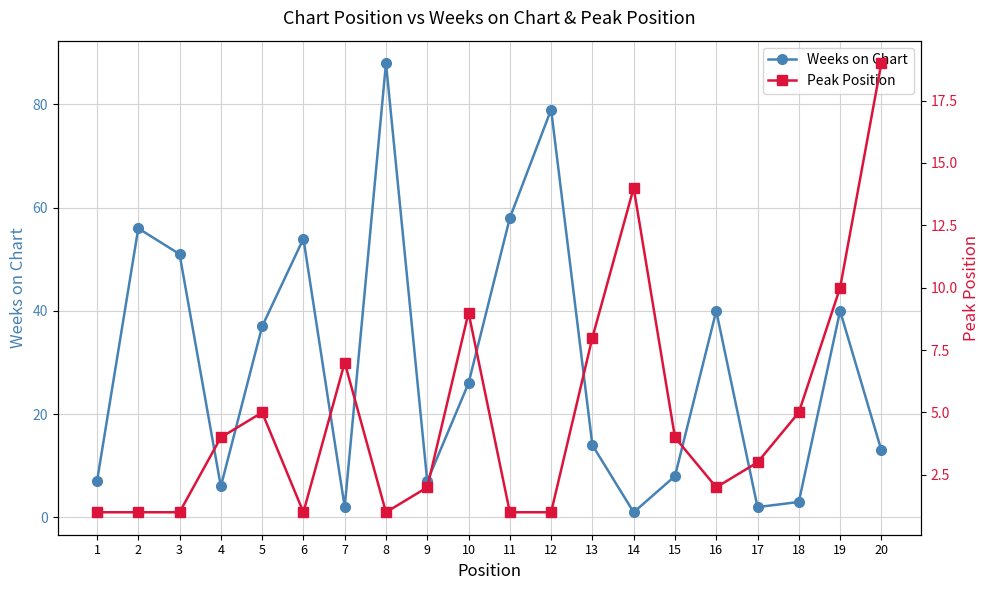

Where does the Peak Position series first go above 4?

5